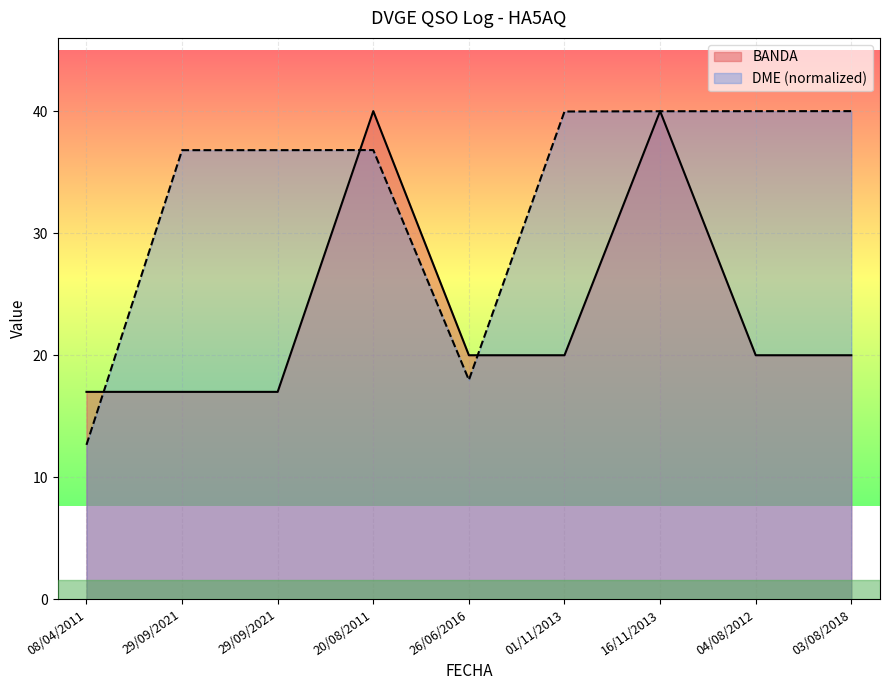

Where do DME and BANDA first cross each other?

08/04/2011 and 29/09/2021